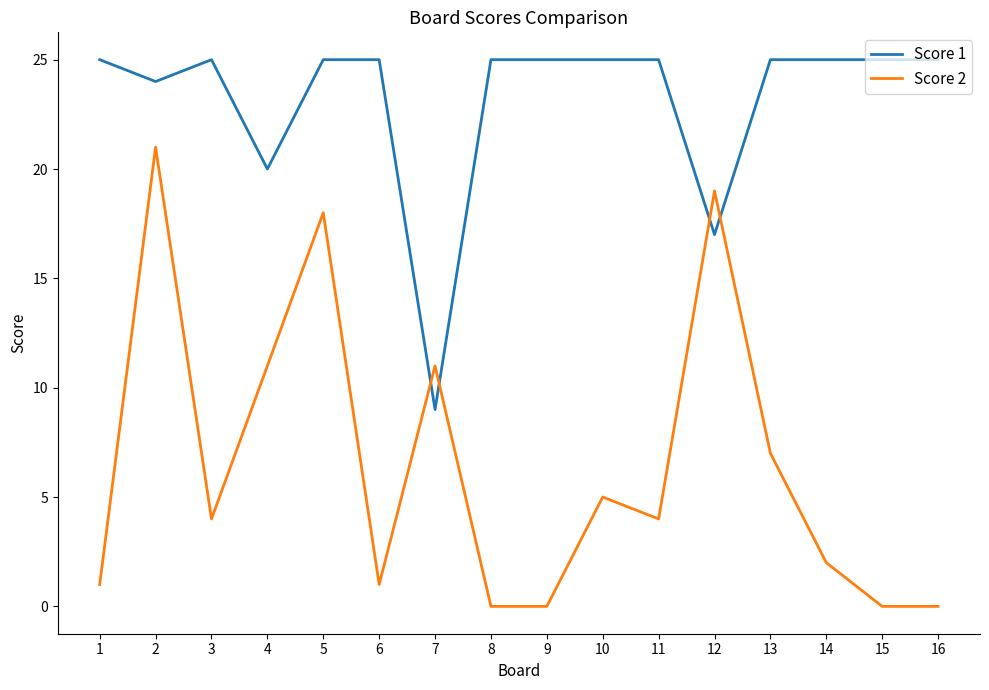

Count the number of data series in this chart.

2